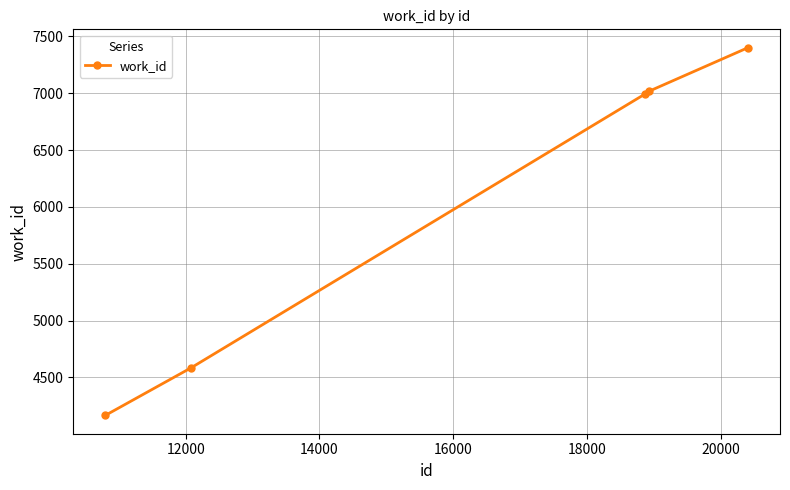

What is the smallest value displayed?

4167